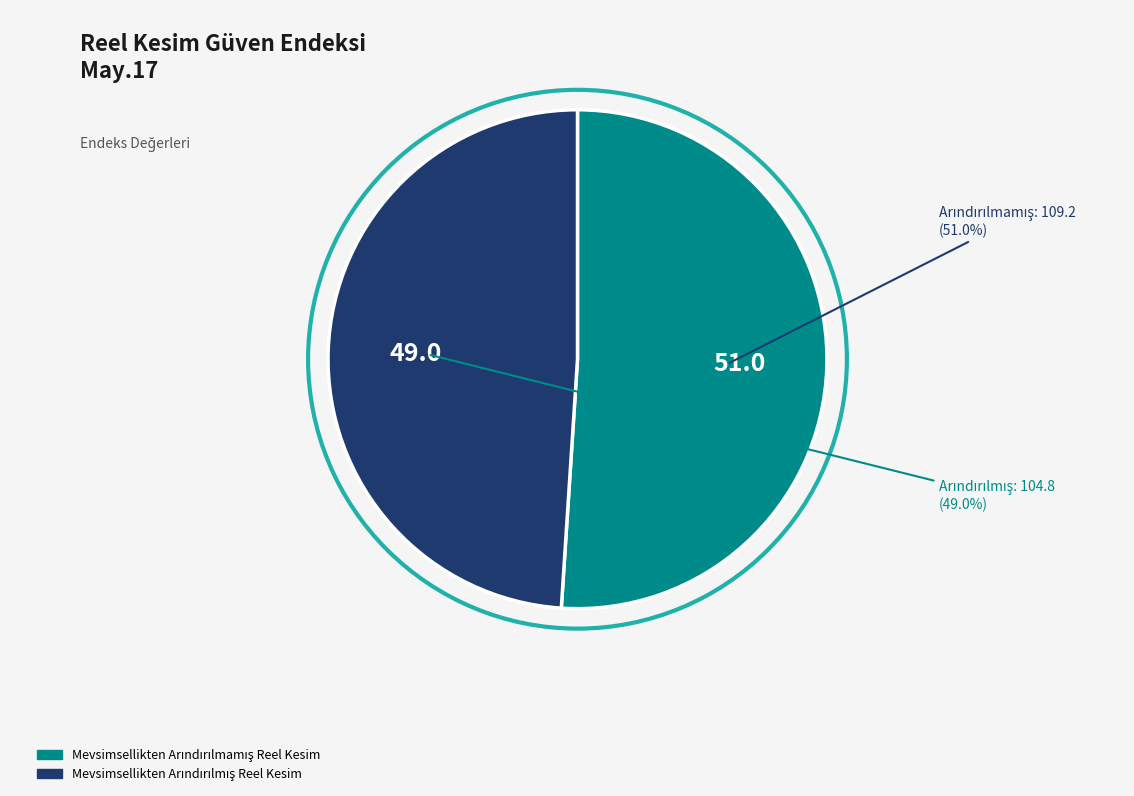

Is there any slice that represents more than half of the pie?

Yes